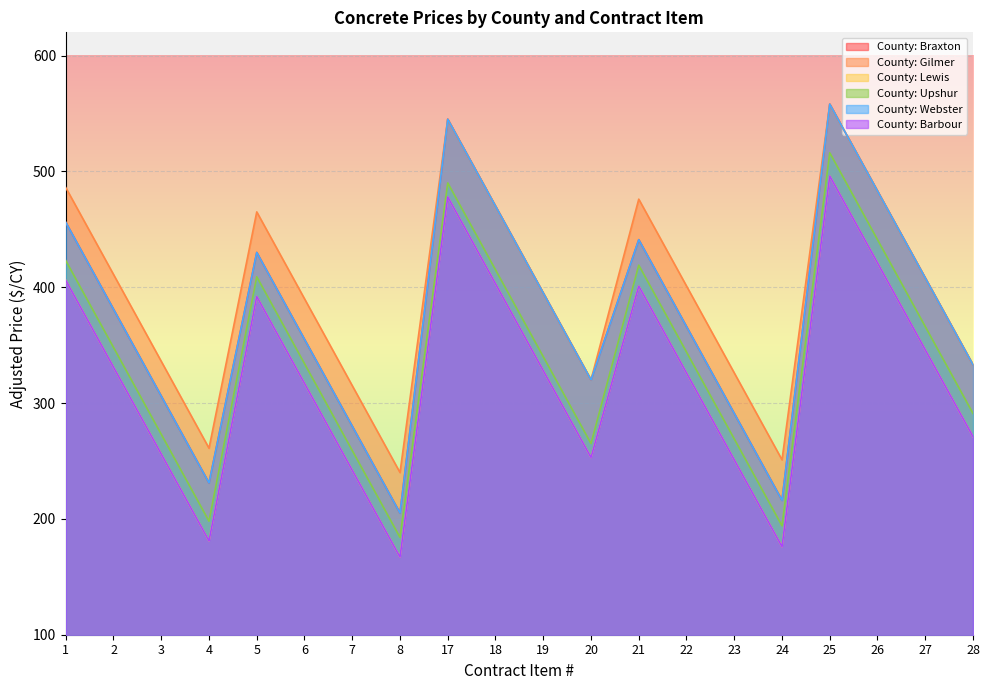

What is the greatest value displayed?

558